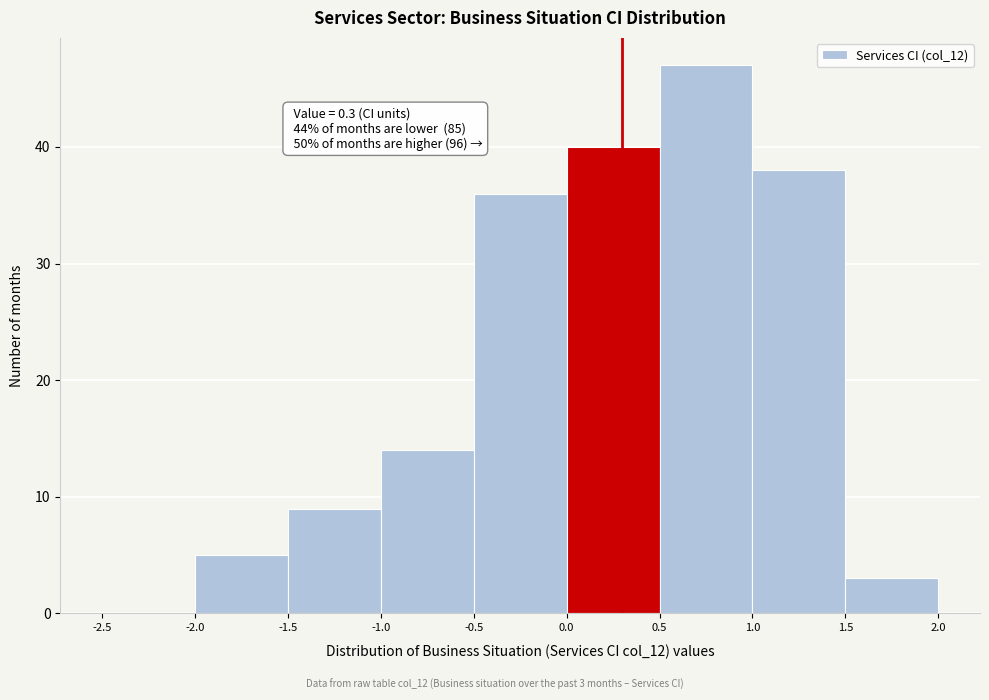

Which range on the x-axis has the tallest bar?

0.5 to 1.0